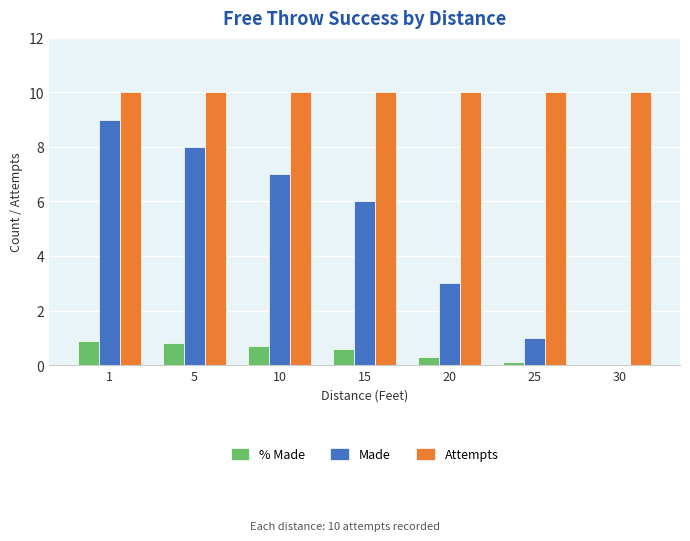

What is the total value across all series at 25?

11.1